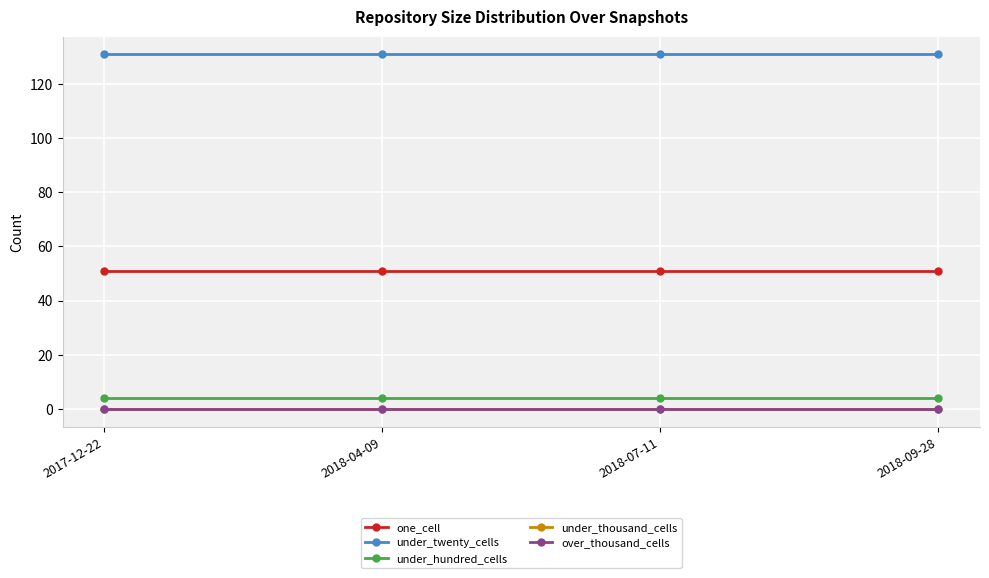

Does the chart have visible grid lines?

Yes